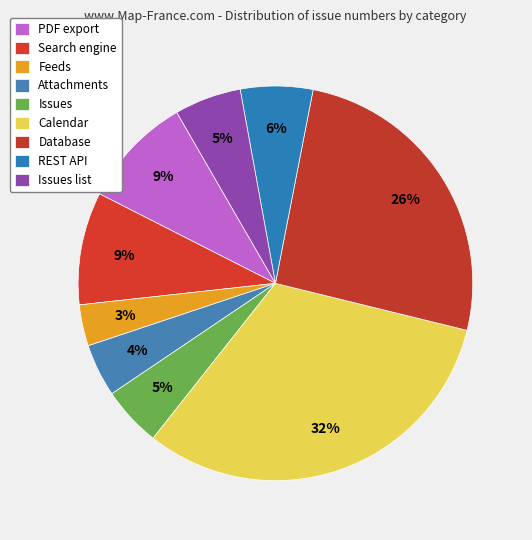

How much of the chart is everything except Issues list?

94.5%